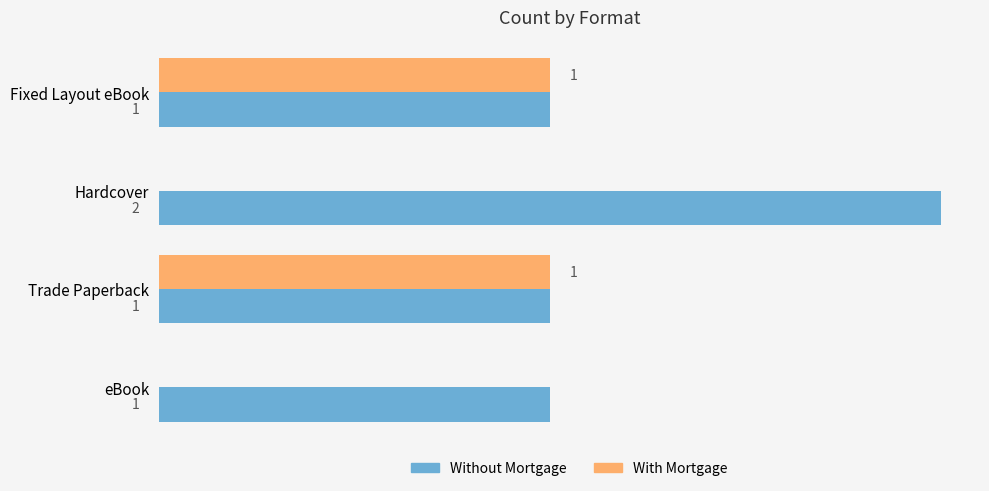

Which series has the largest total across all categories?

Without Mortgage